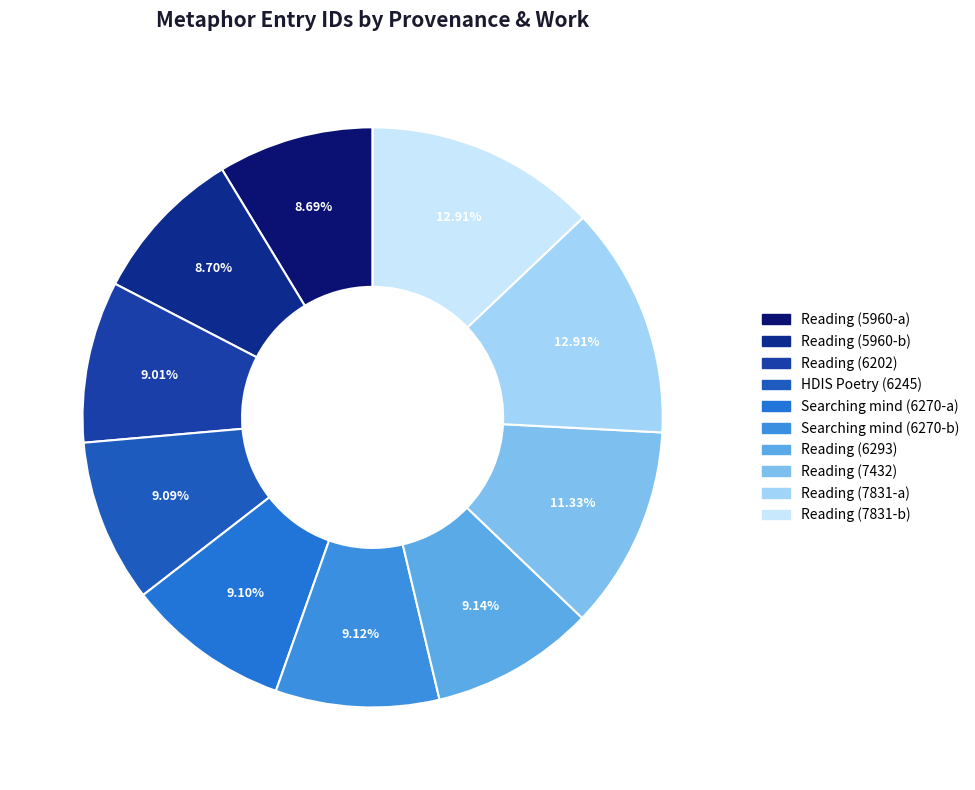

What is the change in value from HDIS Poetry (6245) to Reading (7831-a)?

+6957